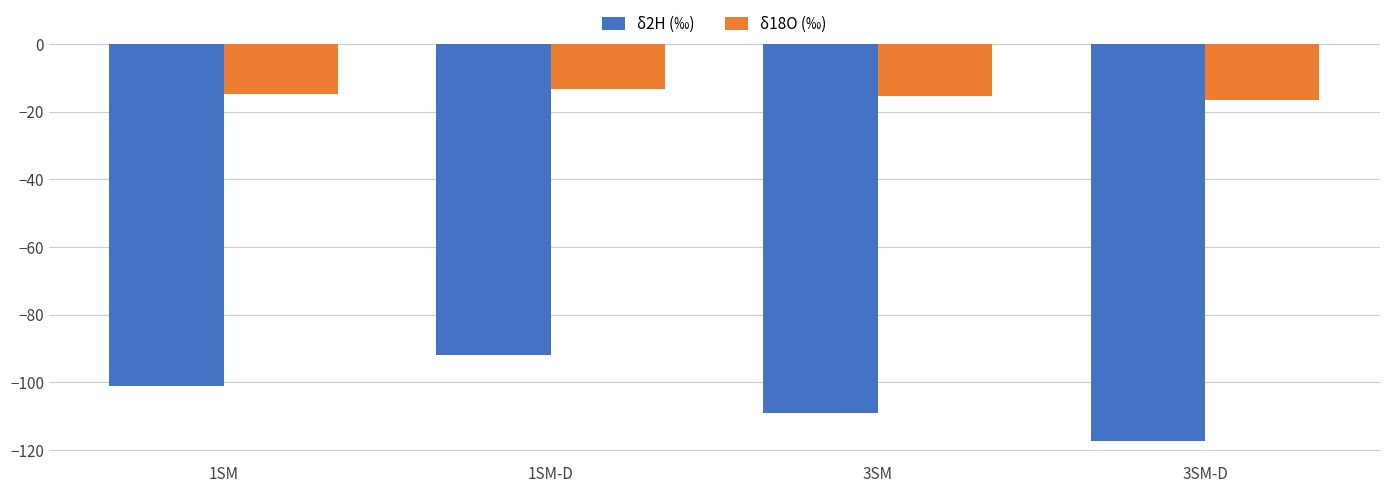

At which category is the sum across all series the highest?

1SM-D